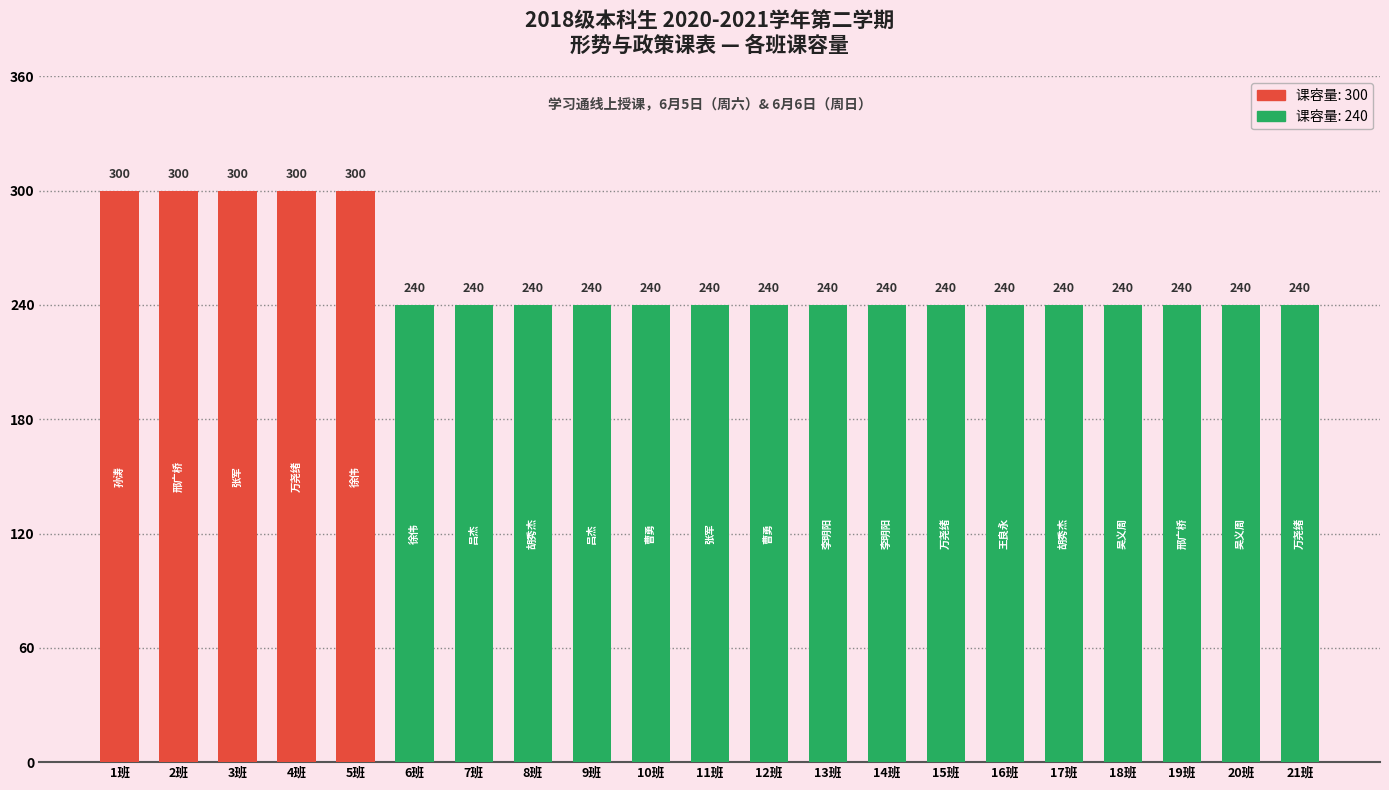

Reading right to left, transcribe all the data shown in this chart.

240	240	240	240	240	240	240	240	240	240	240	240	240	240	240	240	300	300	300	300	300